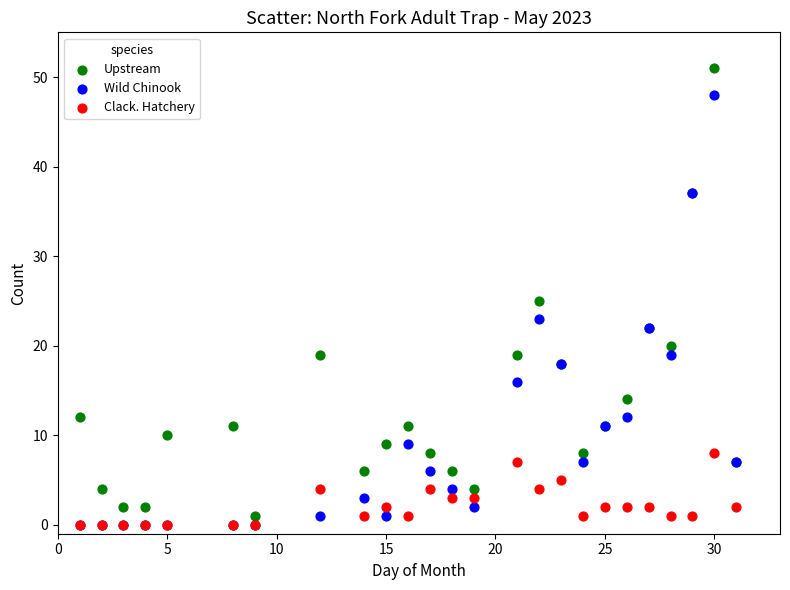

In the Upstream series, what Y value is closest to 26?

25